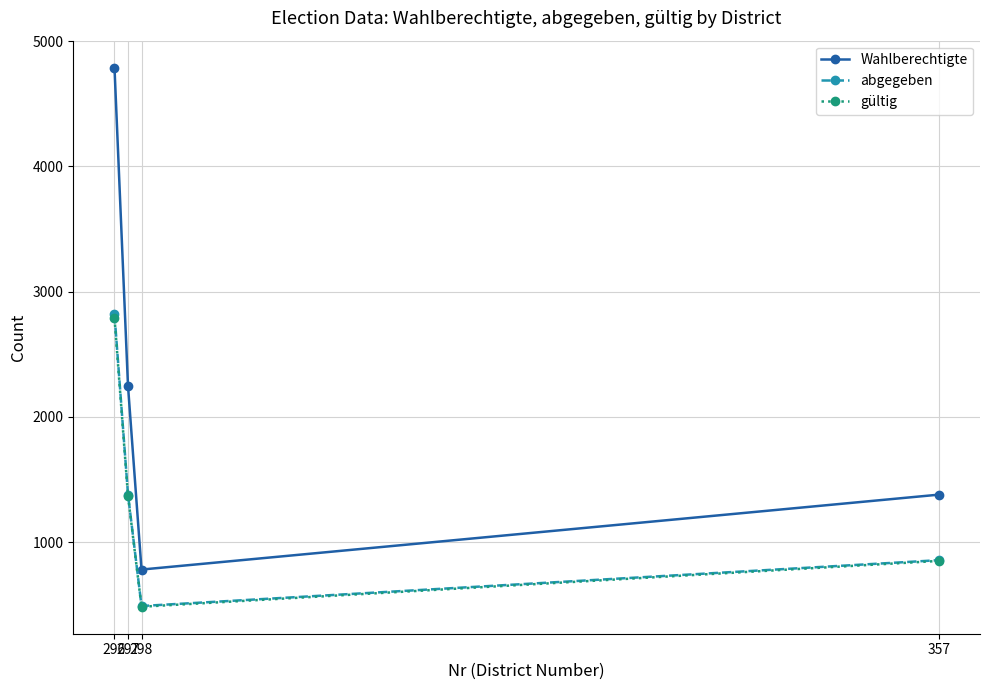

What is the minimum value shown in the chart?

485